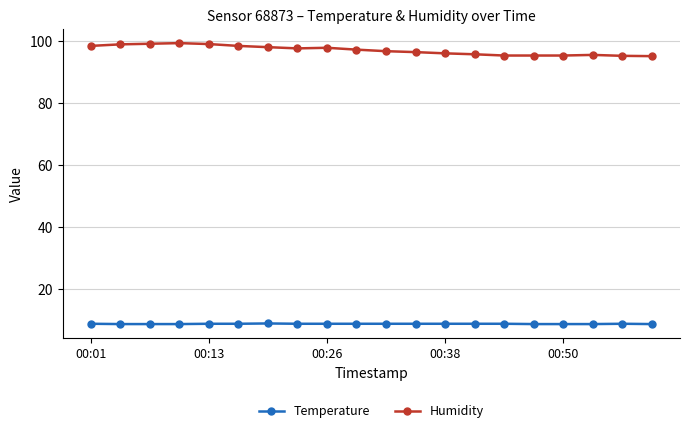

At how many categories does at least one series exceed 53?

20